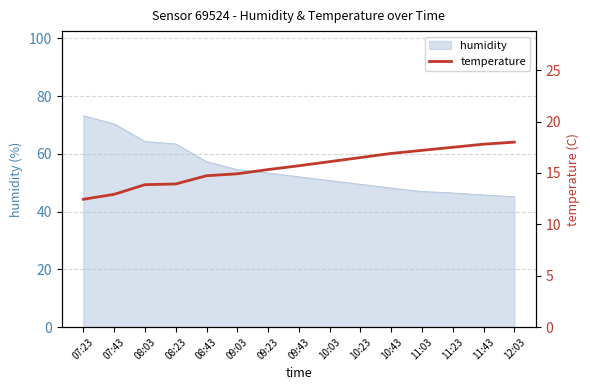

Where is the data nearest to the value 15?

09:03